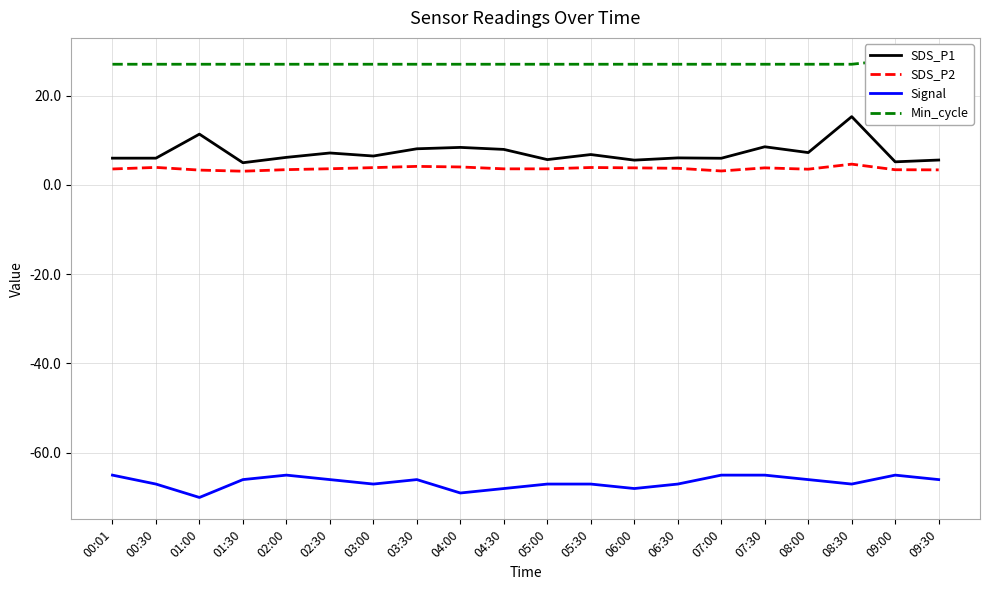

What is the sum of all Min_cycle values?

541.0